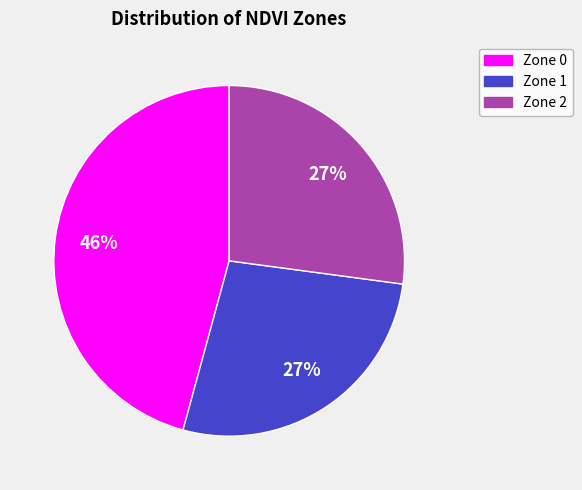

Count the number of slices in the pie.

3